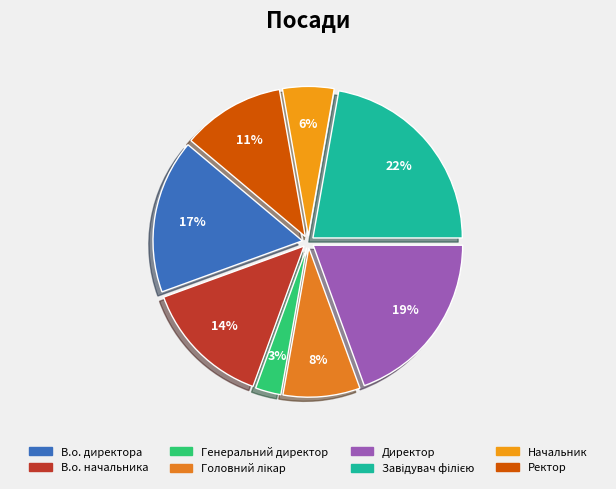

True or false: Генеральний директор accounts for 3% of the total.

True